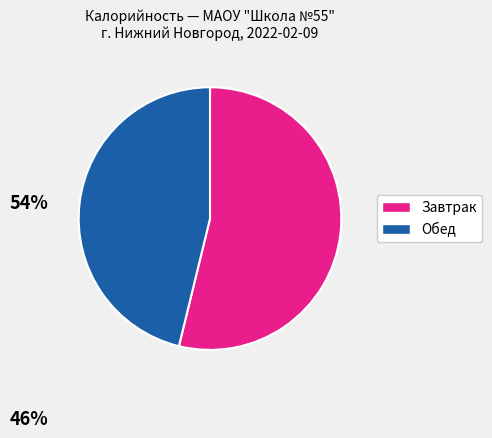

Is there any slice that represents more than half of the pie?

Yes